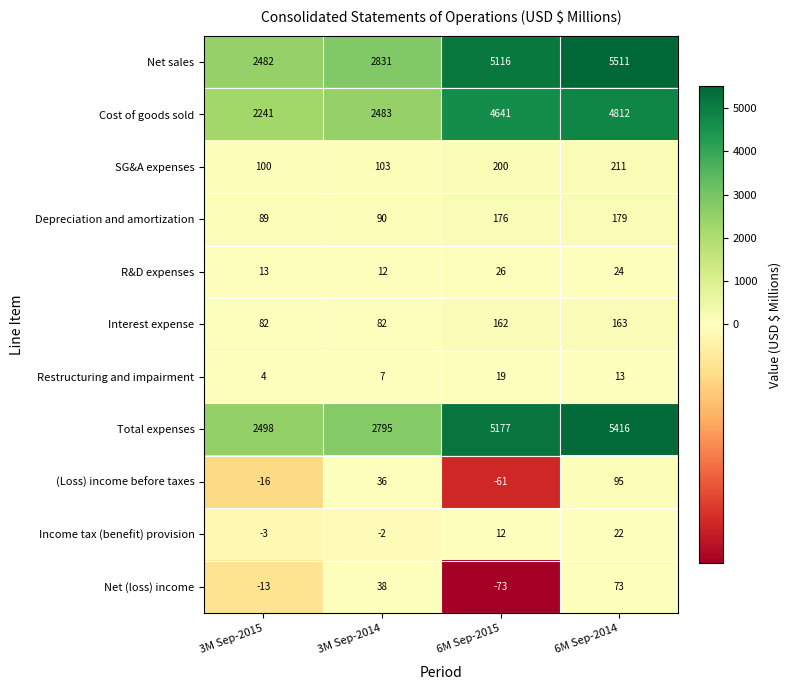

The Depreciation and amortization series shows 44 at 6M Sep-2015. True or false?

False